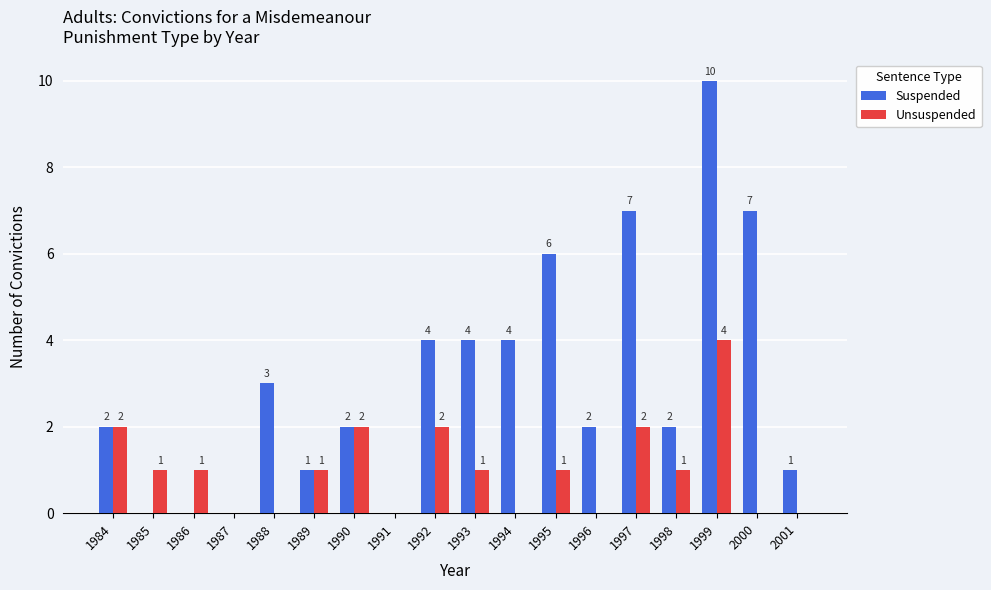

Reading left to right, extract all data points from this chart.

Suspended: 1984=2	1985=0	1986=0	1987=0	1988=3	1989=1	1990=2	1991=0	1992=4	1993=4	1994=4	1995=6	1996=2	1997=7	1998=2	1999=10	2000=7	2001=1
Unsuspended: 1984=2	1985=1	1986=1	1987=0	1988=0	1989=1	1990=2	1991=0	1992=2	1993=1	1994=0	1995=1	1996=0	1997=2	1998=1	1999=4	2000=0	2001=0